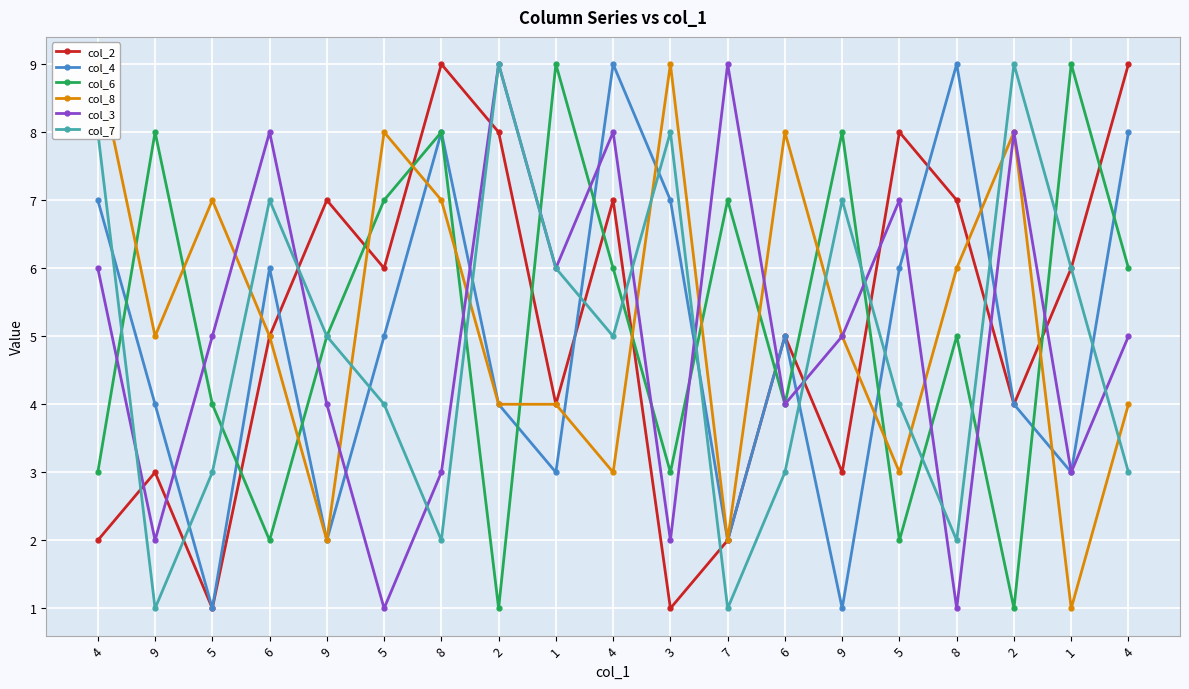

Count the number of categories in the chart.

19